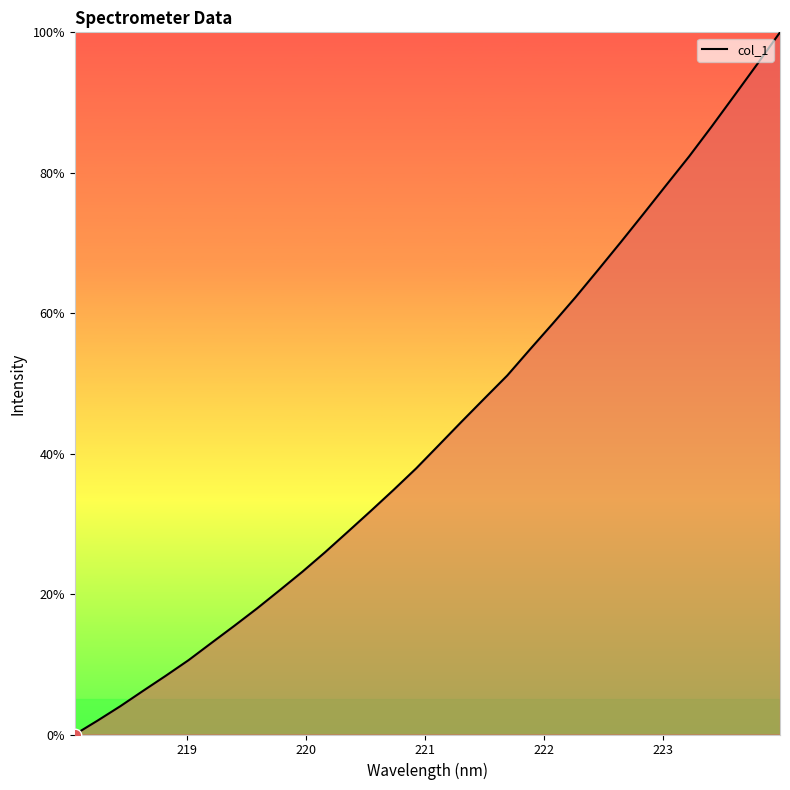

What is the maximum value shown in the chart?

100.0